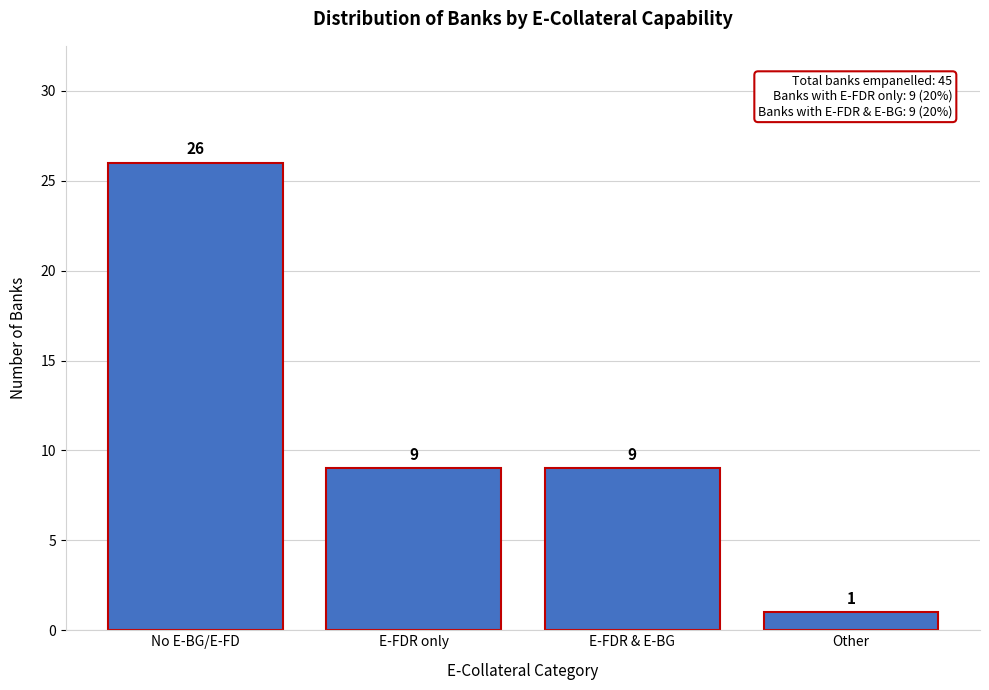

Reading left to right, what are all the values shown in this chart?

26	9	9	1